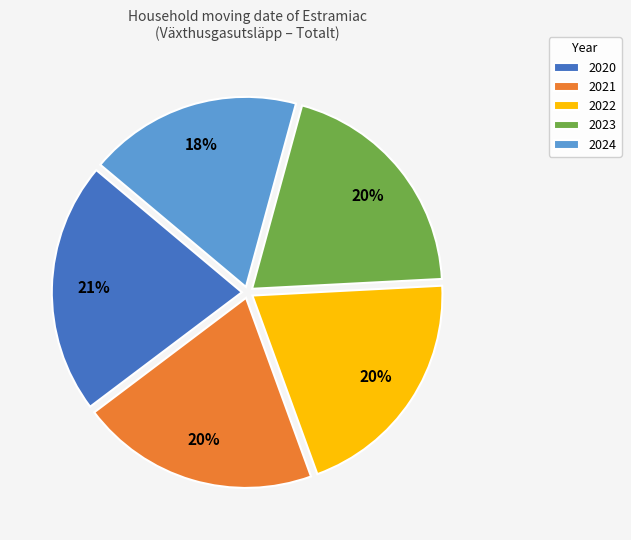

How many segments does this pie chart have?

5